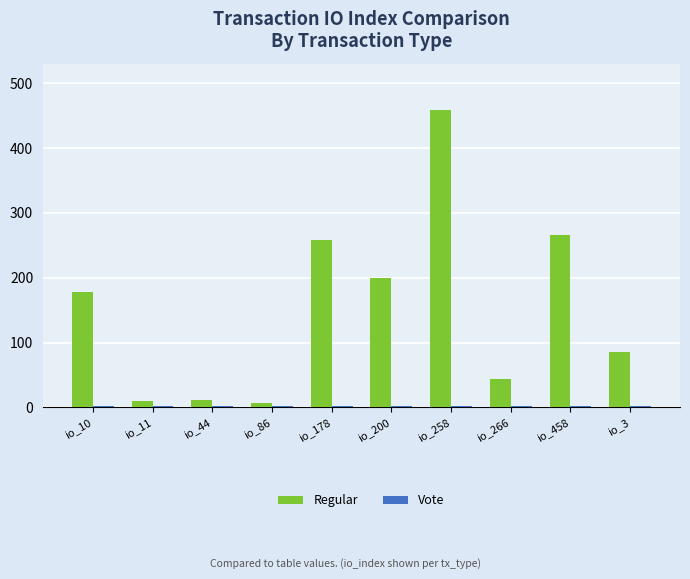

What is the difference between the Regular values at io_200 and io_44?

189